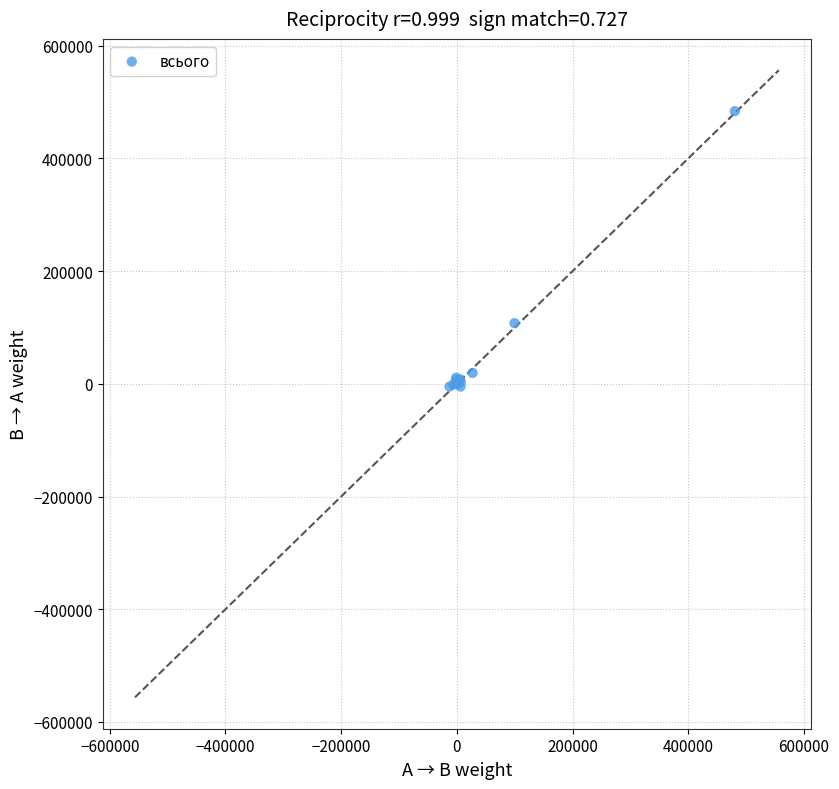

What Y value in the scatter plot is closest to 239473?

107606.2